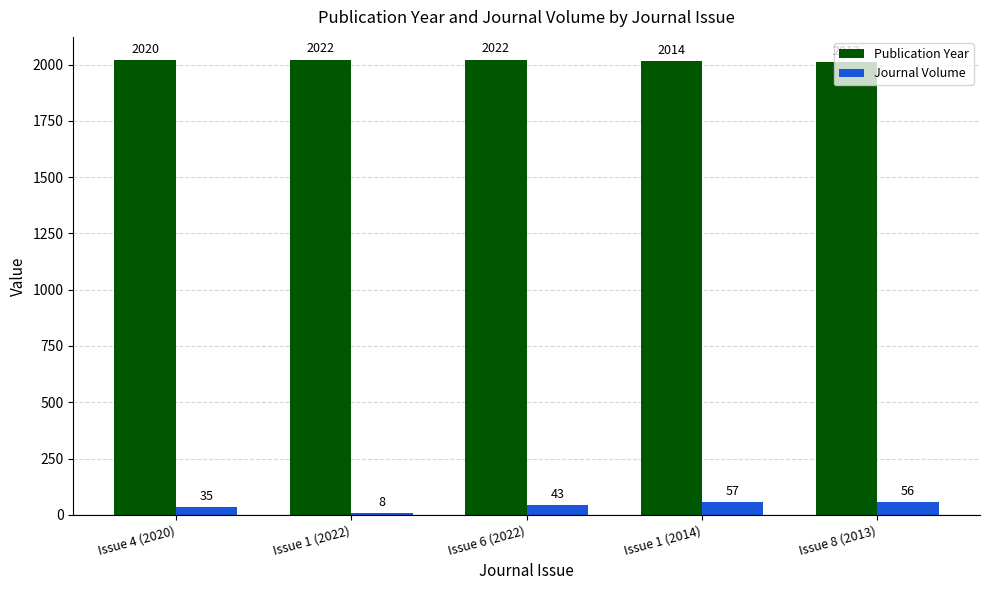

What is the spread (max minus min) of values at Issue 1 (2022)?

2014